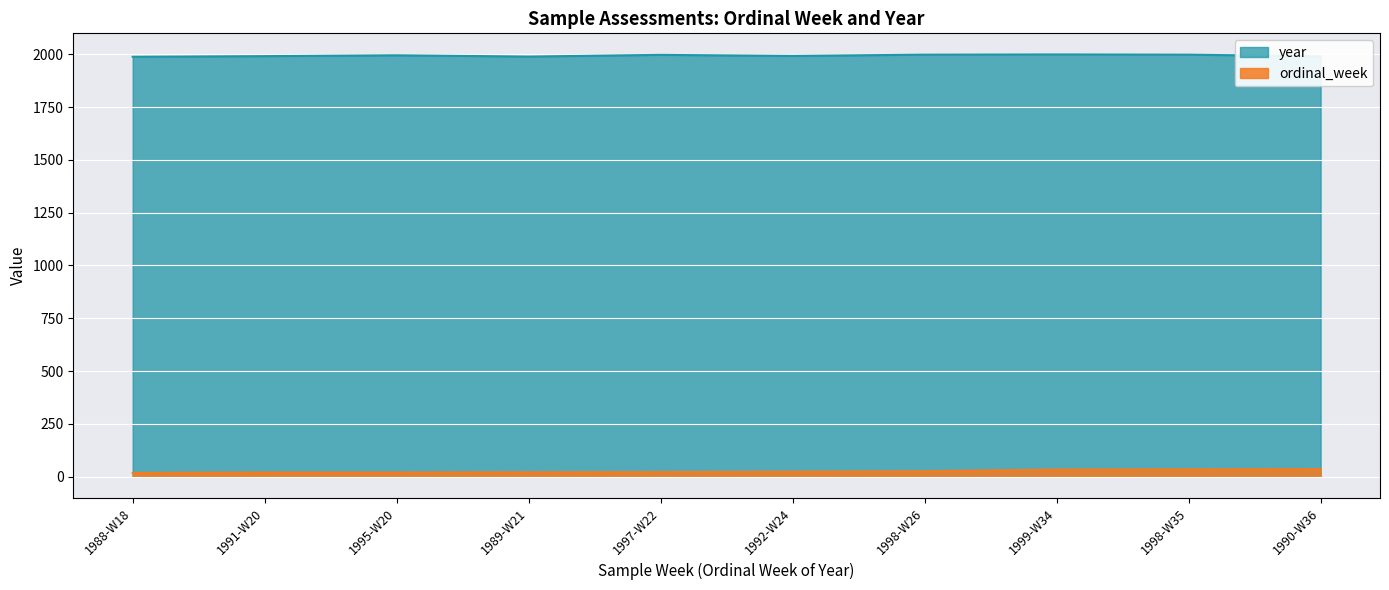

Where is the first local minimum for ordinal_week?

1988-W18